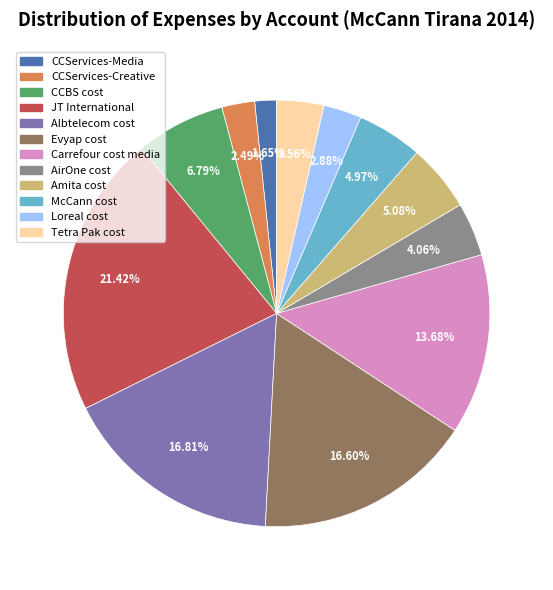

What is the ratio of the value at Carrefour cost media to the value at Evyap cost?

0.8